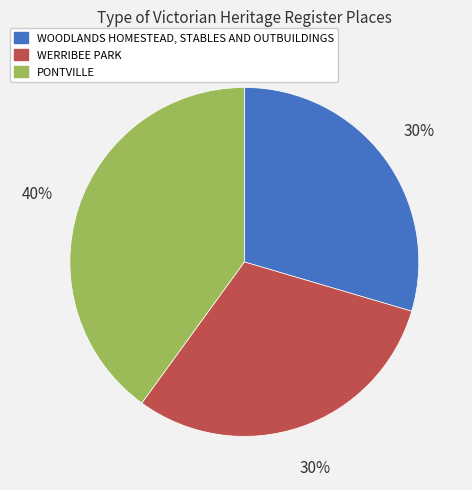

Does any single category account for the majority?

No